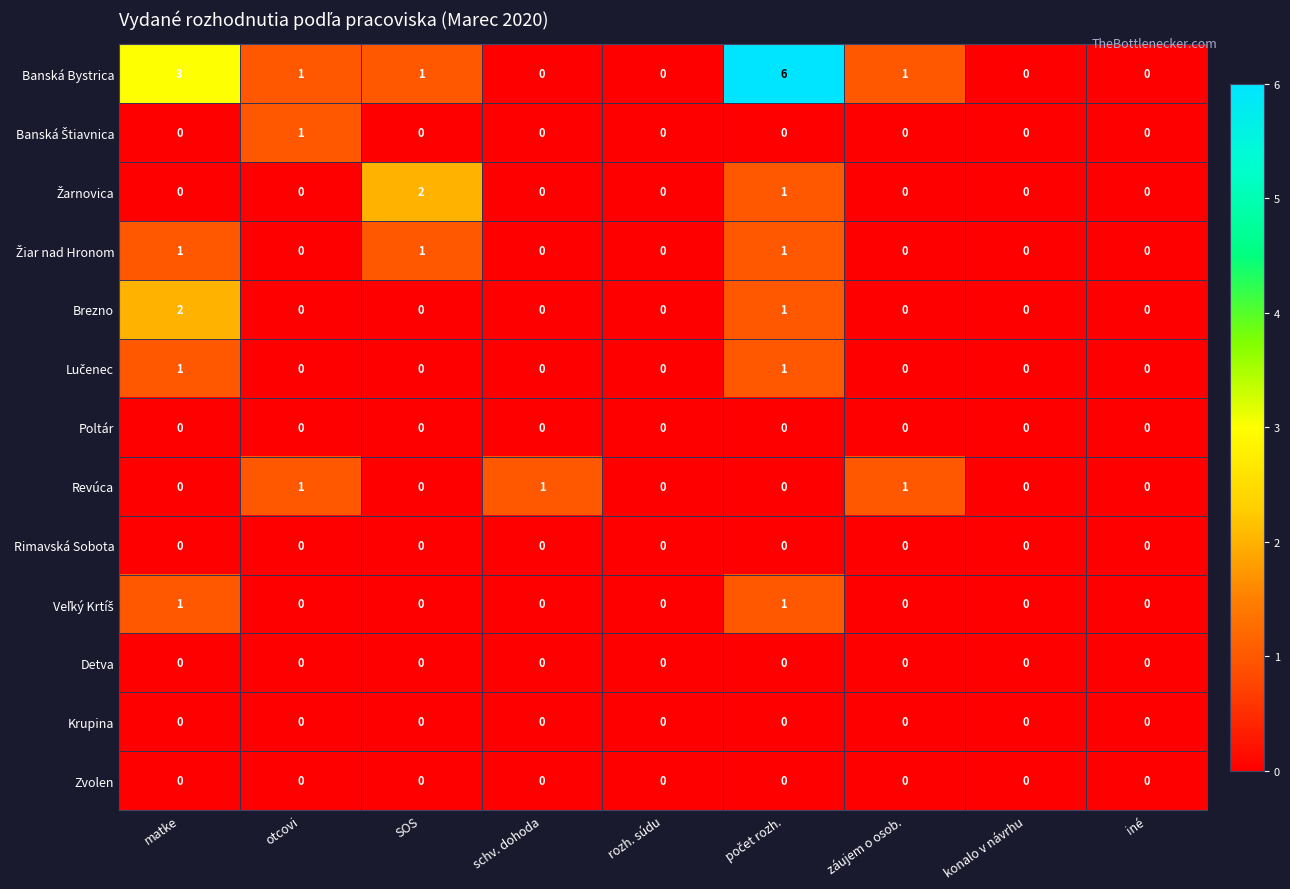

How many distinct data groups are displayed?

13